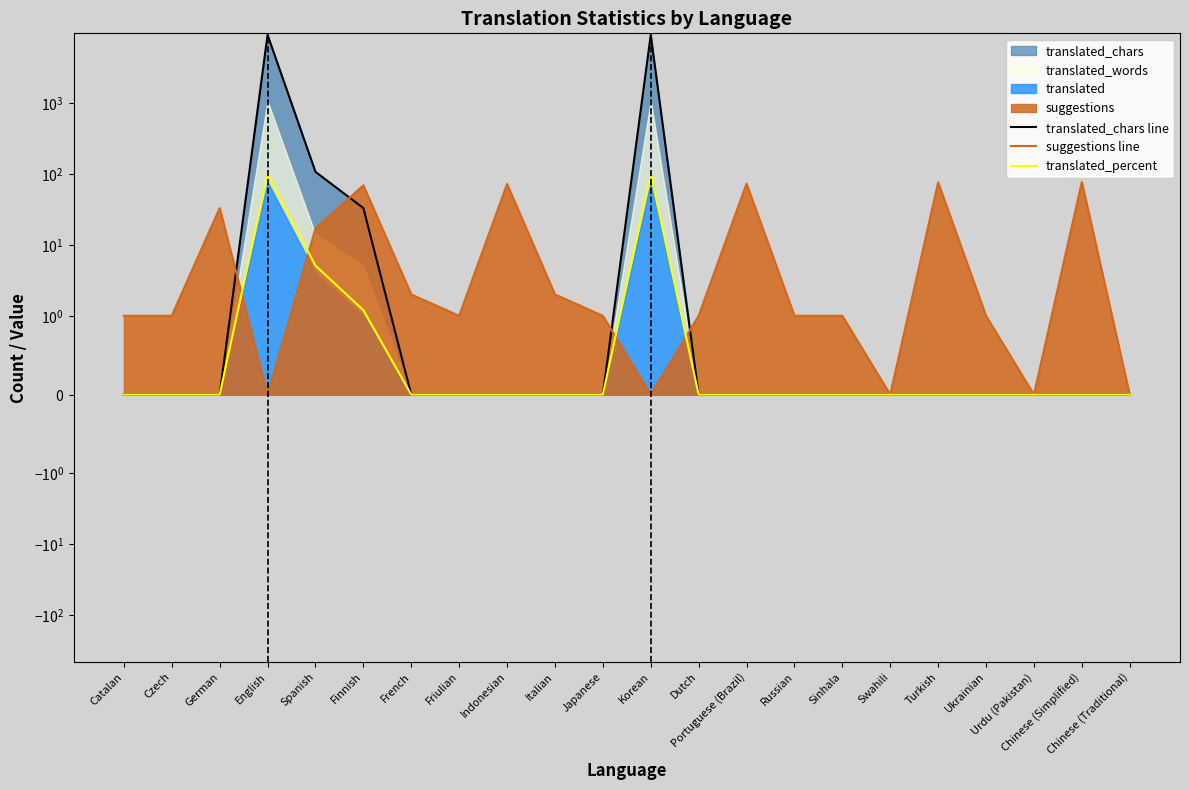

Rank the categories by translated_percent value from lowest to highest.

Catalan, Czech, German, French, Friulian, Indonesian, Italian, Japanese, Dutch, Portuguese (Brazil), Russian, Sinhala, Swahili, Turkish, Ukrainian, Urdu (Pakistan), Chinese (Simplified), Chinese (Traditional), Finnish, Spanish, English, Korean